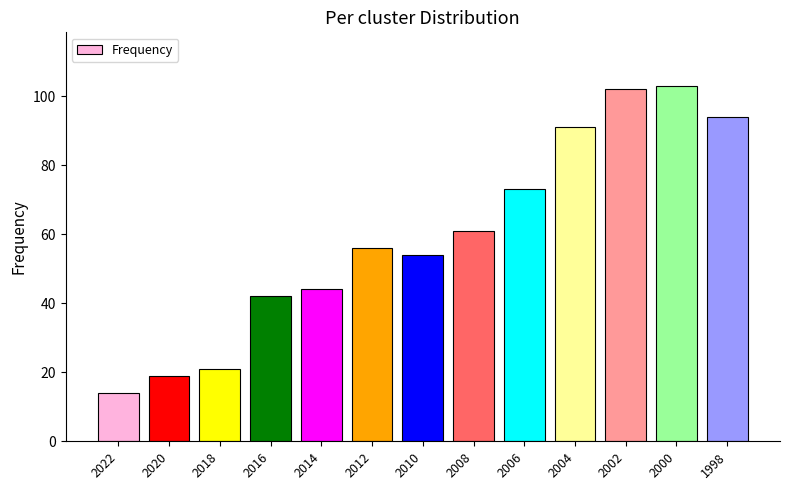

Which label corresponds to the largest value in the chart?

2000